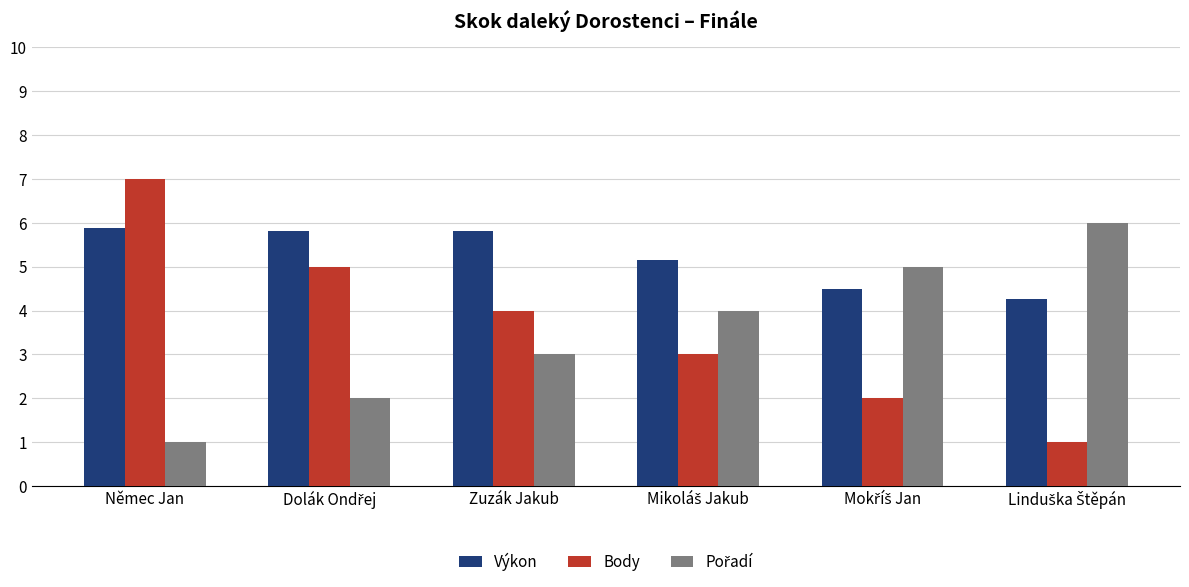

How many groups of bars are there?

6